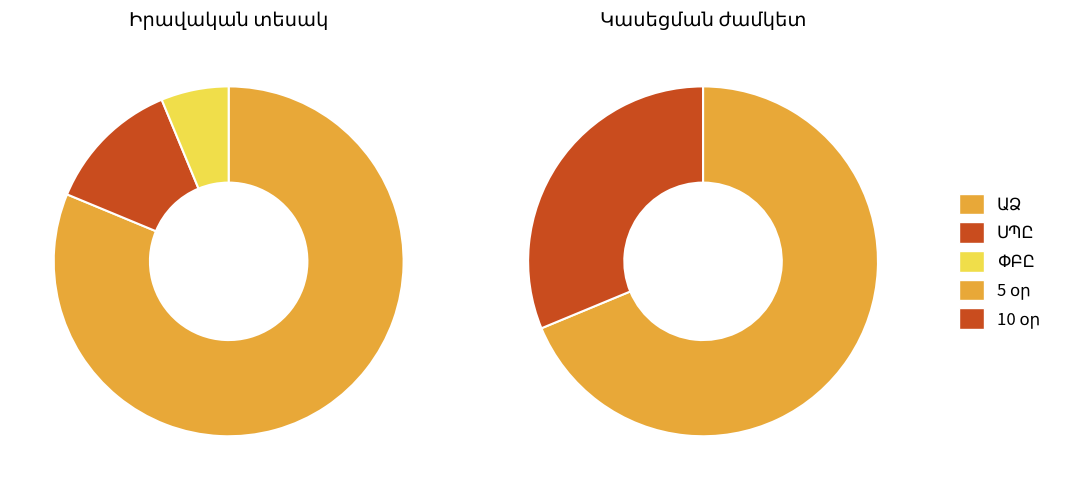

Which slice is the smallest?

ՓԲԸ